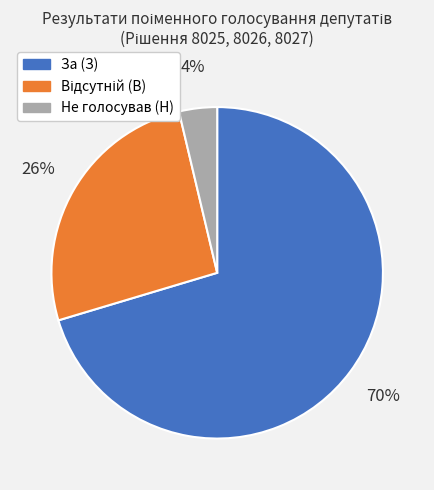

How many segments does this pie chart have?

3